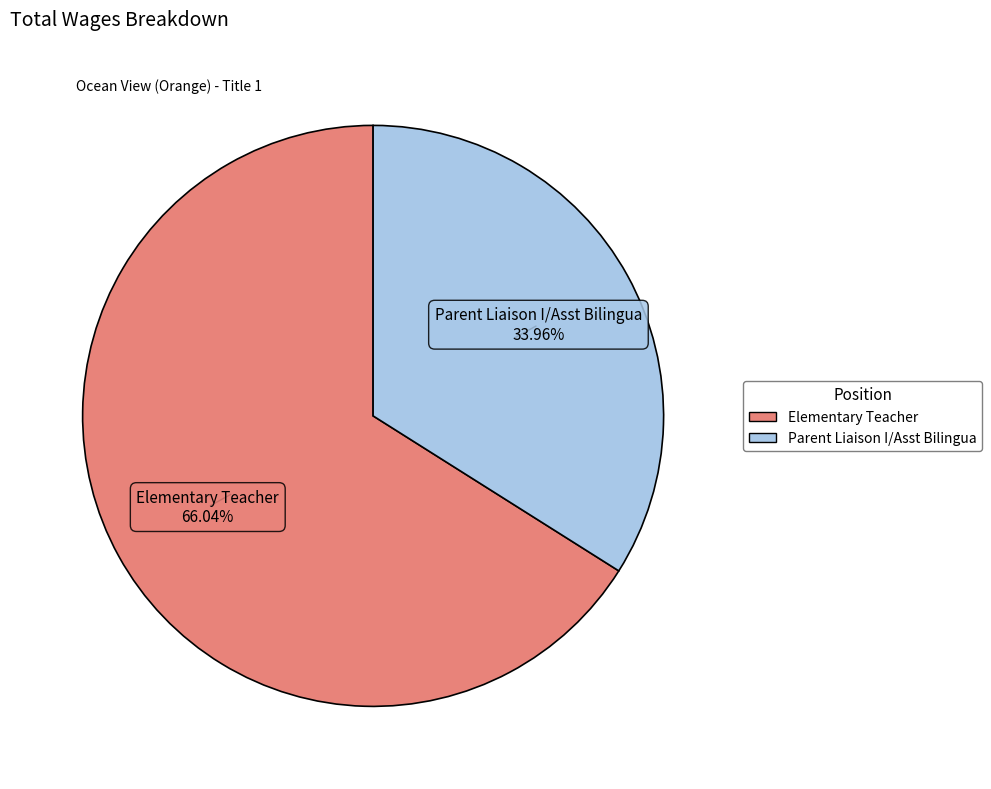

Which category accounts for the majority?

Elementary Teacher